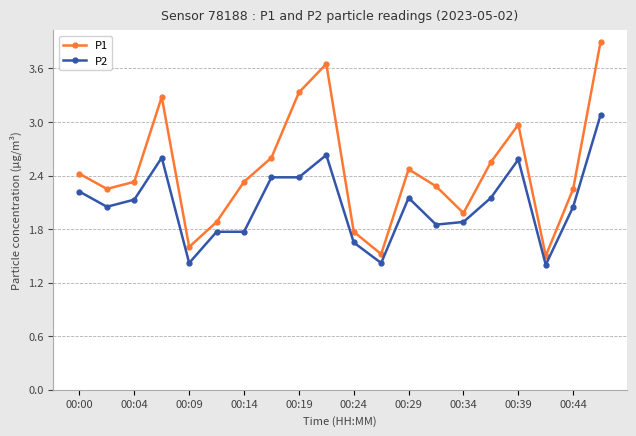

At how many categories does at least one series exceed 3?

4